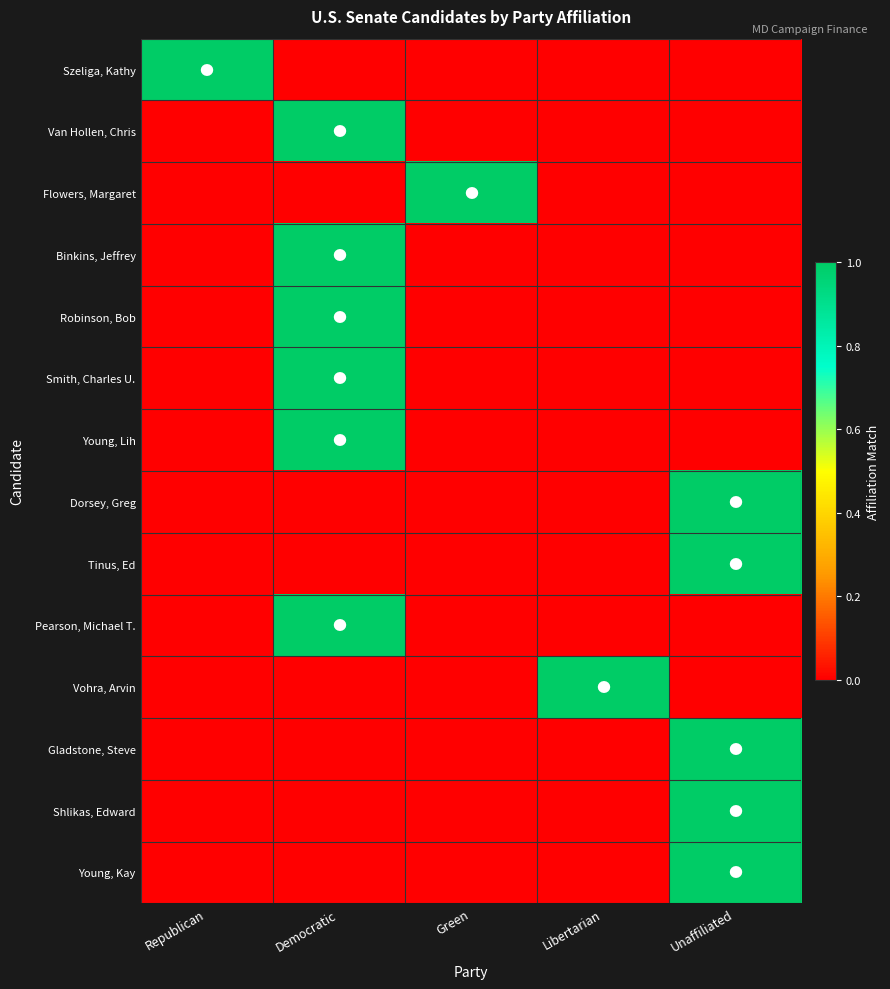

At Unaffiliated, list the series in order from smallest to largest.

Szeliga, Kathy, Van Hollen, Chris, Flowers, Margaret, Binkins, Jeffrey, Robinson, Bob, Smith, Charles U., Young, Lih, Pearson, Michael T., Vohra, Arvin, Dorsey, Greg, Tinus, Ed, Gladstone, Steve, Shlikas, Edward, Young, Kay